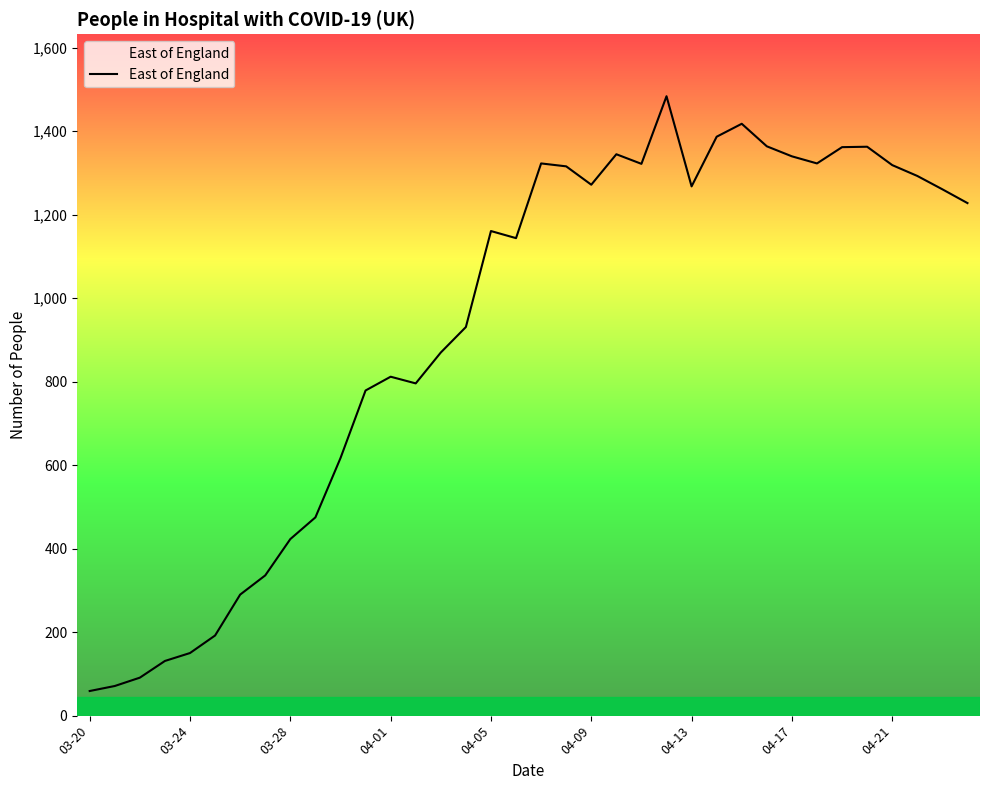

What is the minimum value shown in the chart?

59